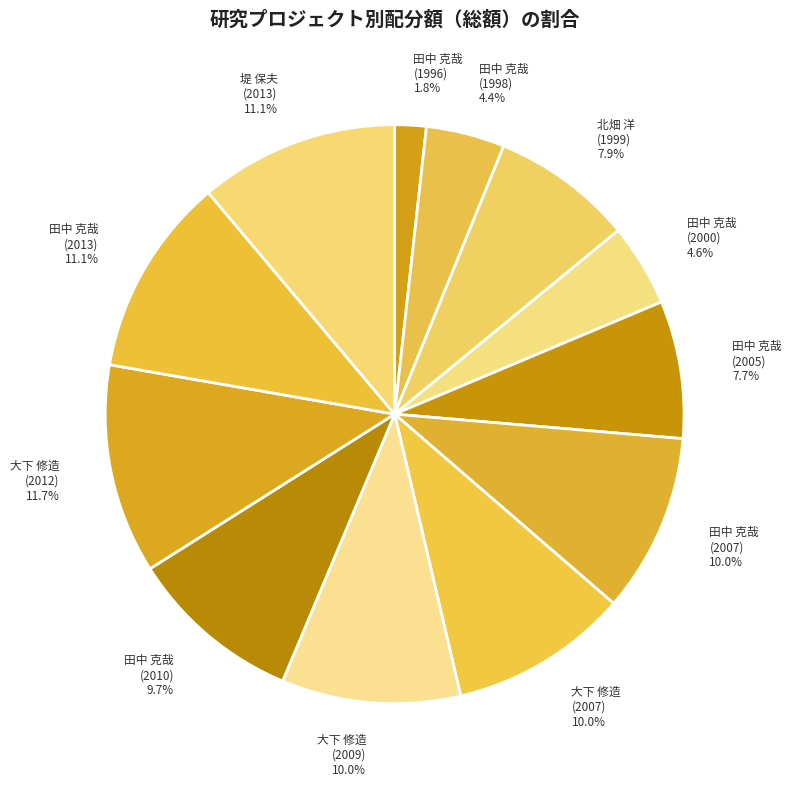

What is the smallest slice in the pie chart?

田中 克哉 (1996)